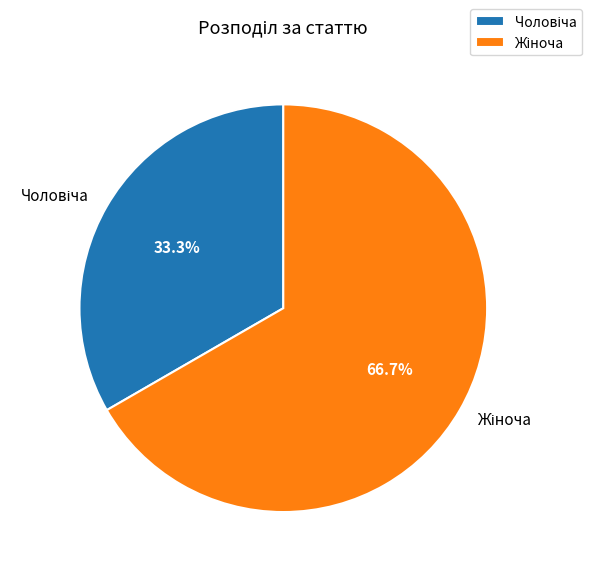

Is there a majority slice in this chart?

Yes